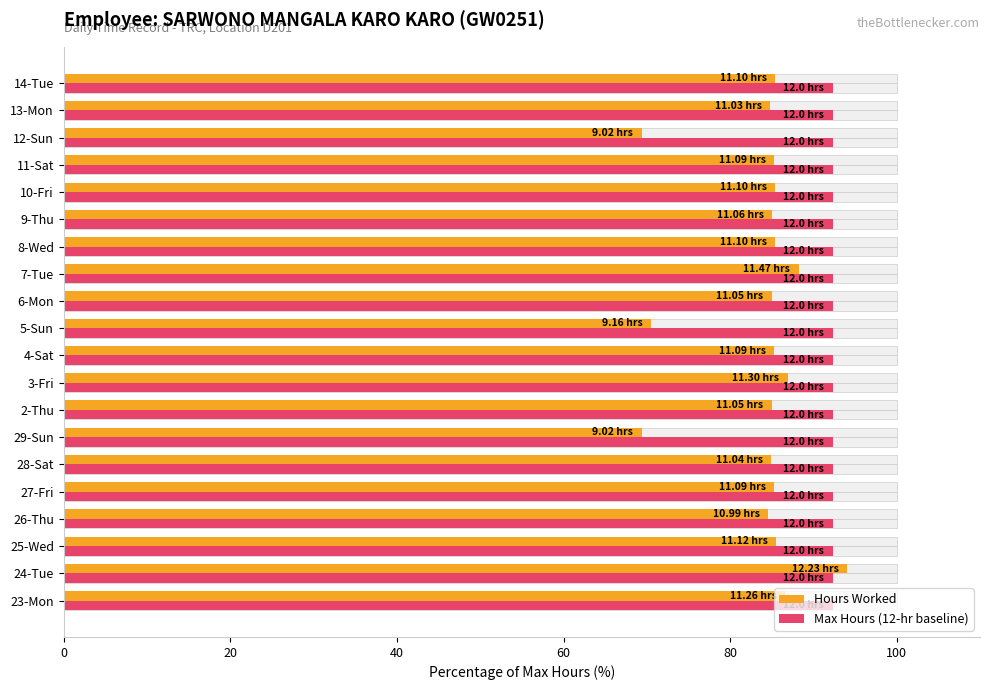

What is the difference between the second highest and second lowest values in the Hours Worked series?

18.8